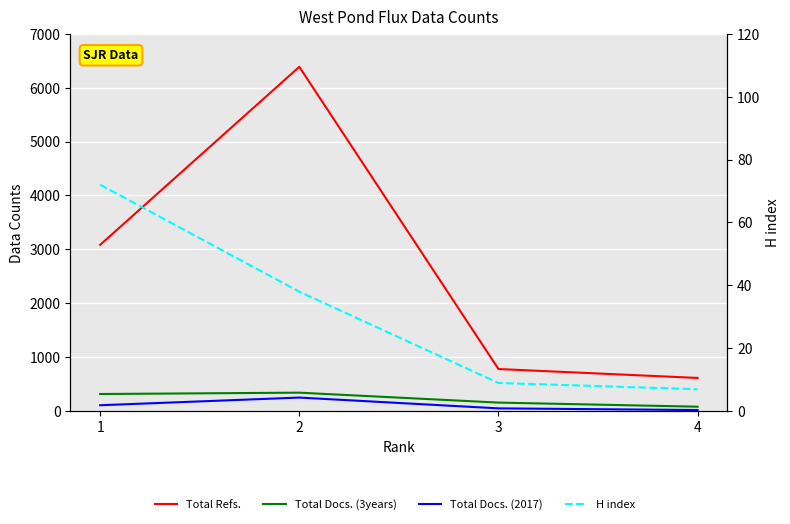

Where is the first local maximum for Total Docs. (2017)?

2